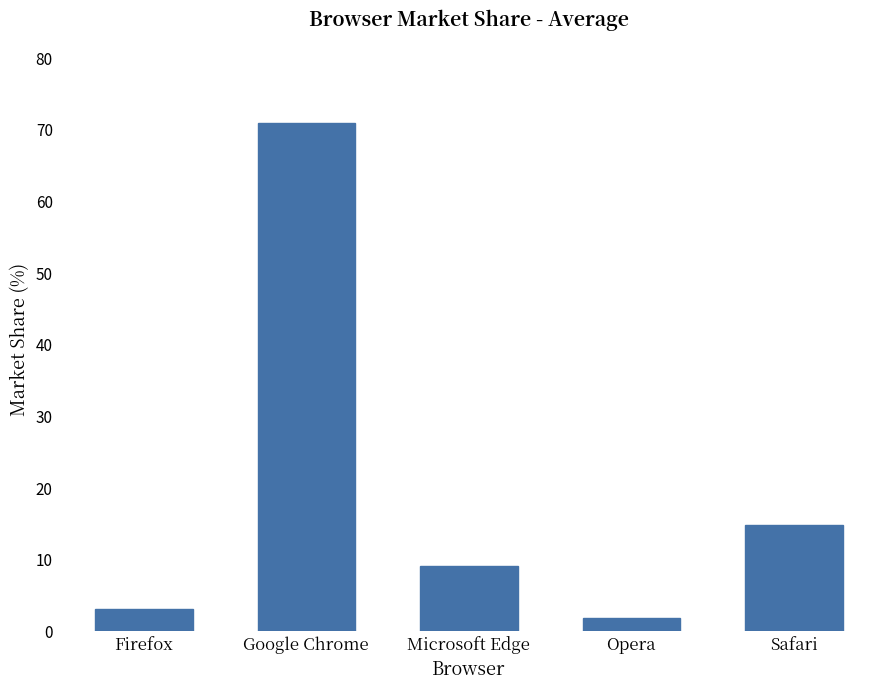

What value does the data have at Google Chrome?

70.9